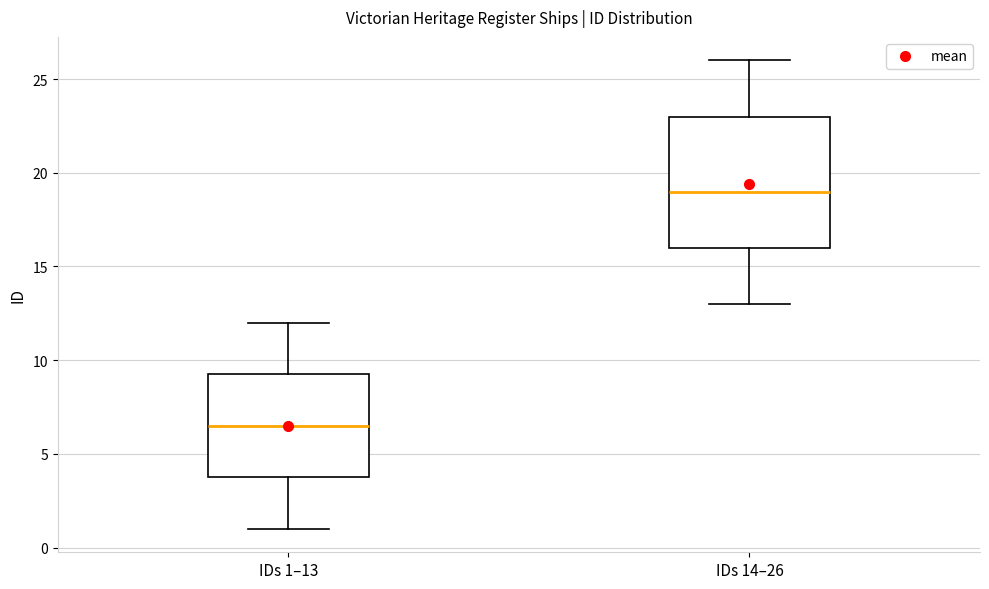

Where does the upper whisker of the box for IDs 1–13 end on the y-axis? The values are not printed on the chart, so give them approximately, as read against the axis.

12.0